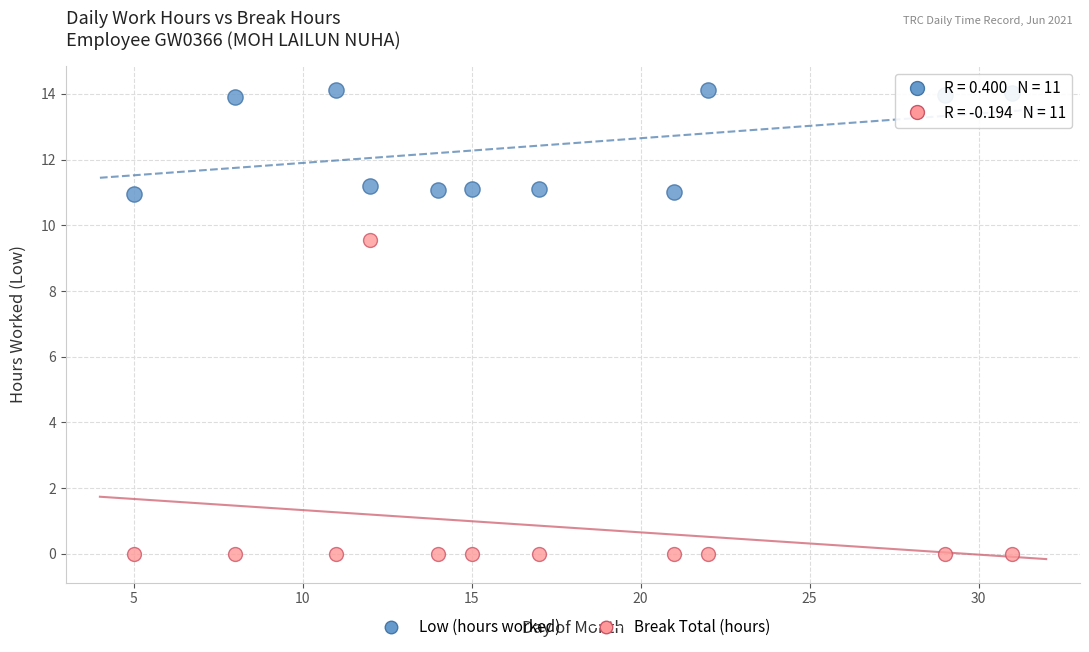

Which series contains the highest Y value?

Low (hours worked)